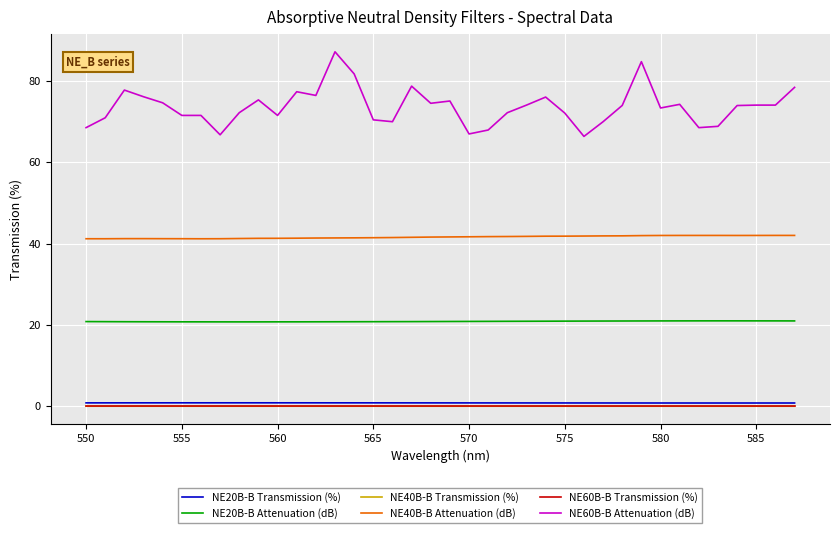

What is the lowest value of the NE60B-B Attenuation (dB) series?

66.4